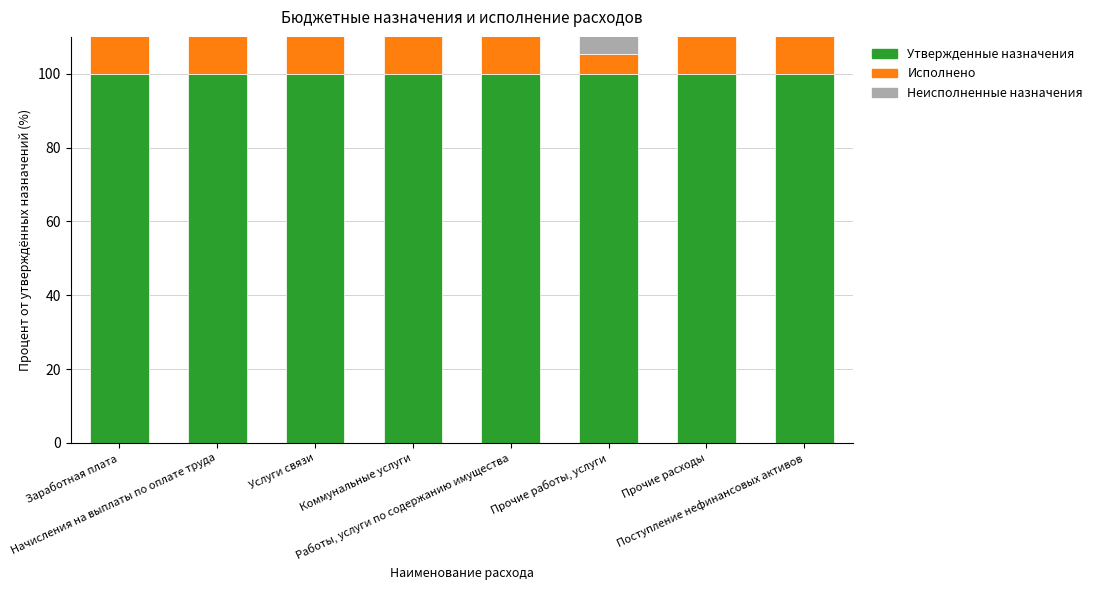

What is the value of the Неисполненные назначения bar at the 1st from the left?

62.0